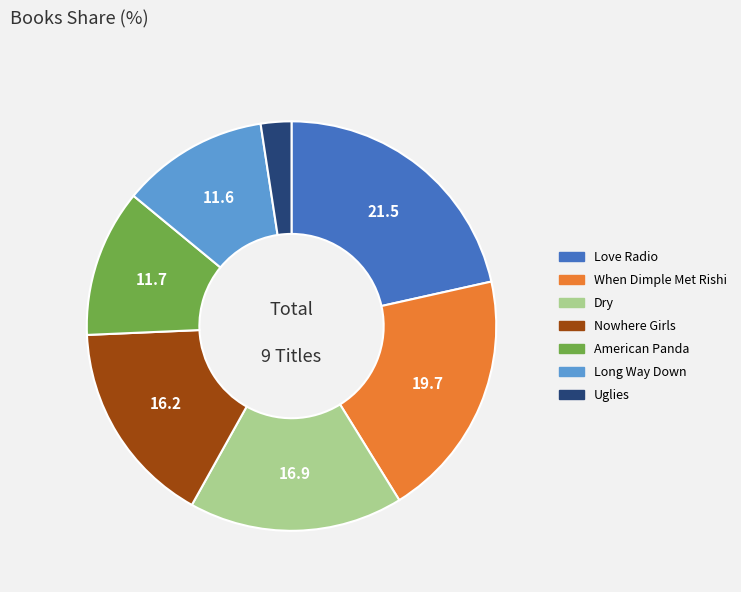

The Dry slice represents 17% of the pie. True or false?

True